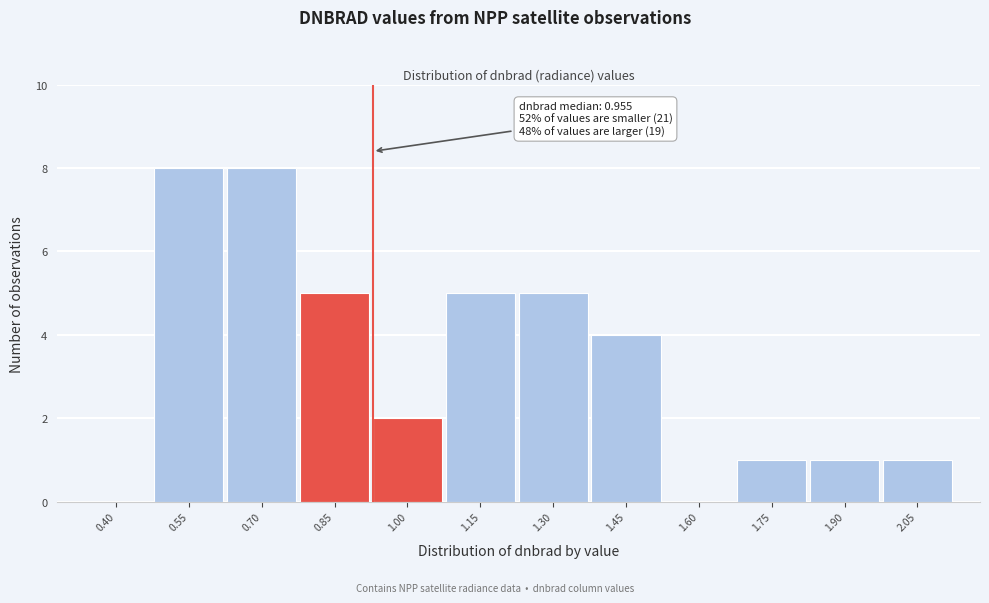

Reading right to left, extract all data points from this chart.

2.05=1	1.90=1	1.75=1	1.60=0	1.45=4	1.30=5	1.15=5	1.00=2	0.85=5	0.70=8	0.55=8	0.40=0